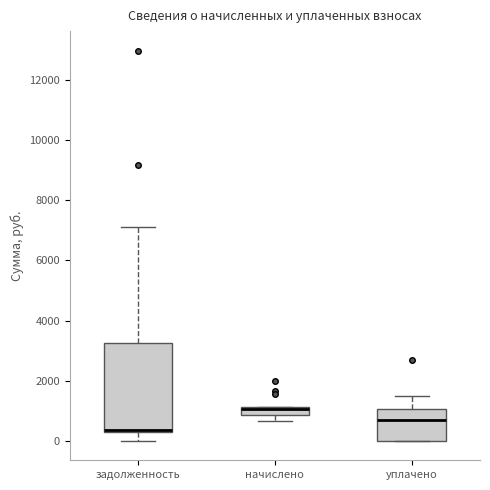

Where is the upper edge of the box for уплачено on the y-axis? The values are not printed on the chart, so give them approximately, as read against the axis.

1000